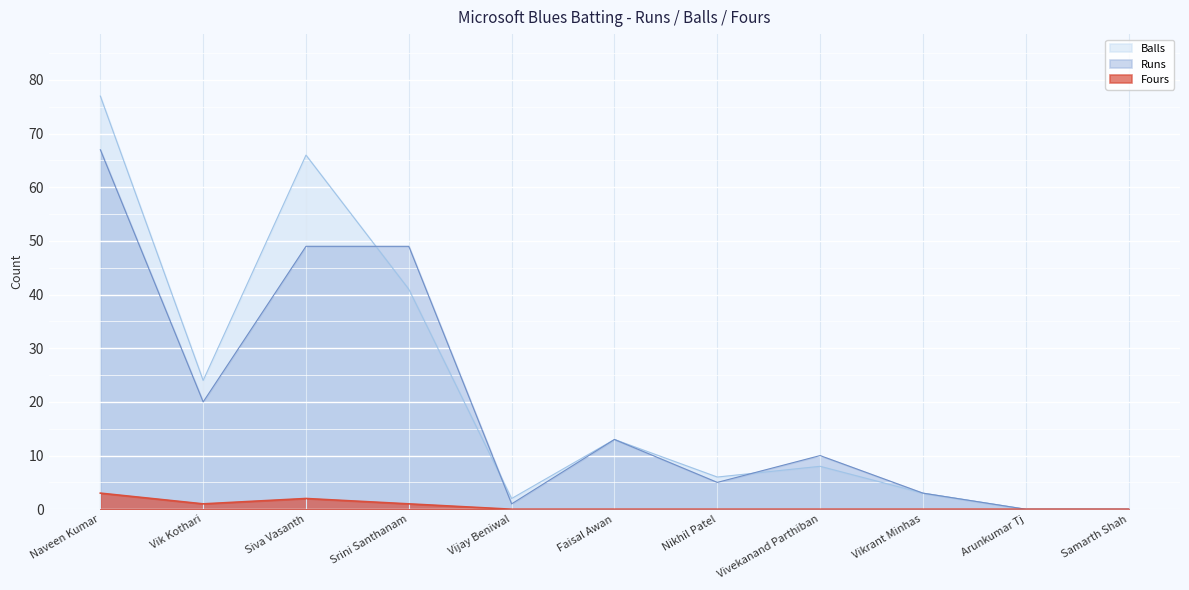

Is the value of Fours at Siva Vasanth greater than the value of Runs at Siva Vasanth?

No